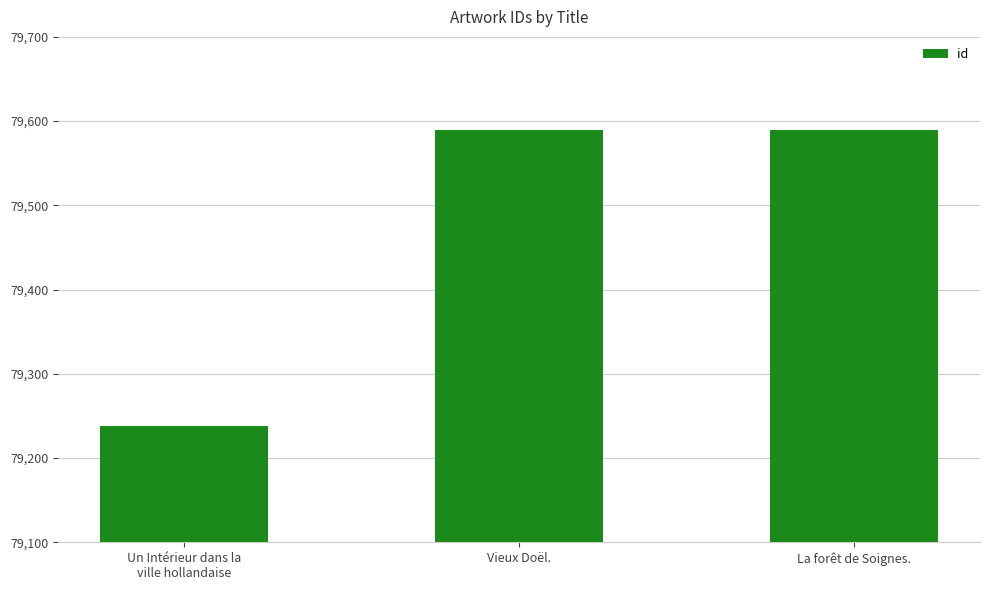

What is the greatest value displayed?

79590